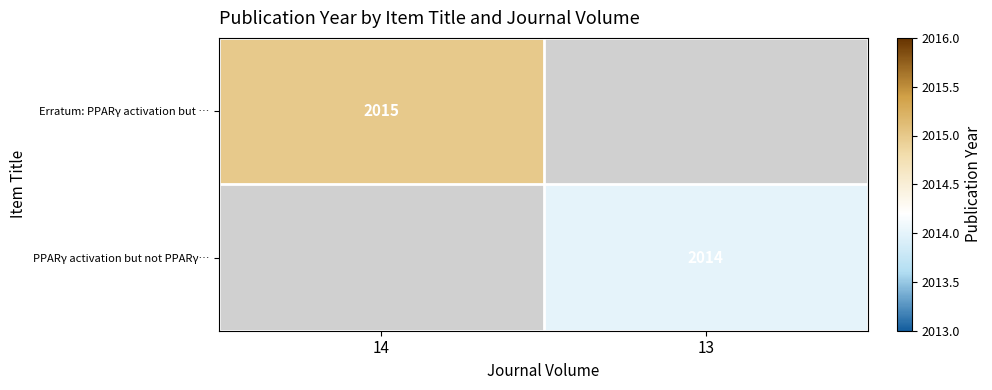

The PPARγ activation but not PPARγ… series shows 3148 at 13. True or false?

False